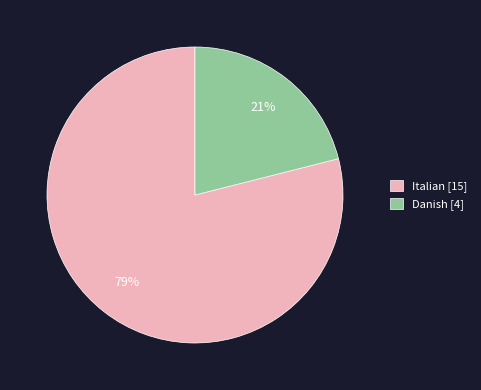

Do Italian [15] and Danish [4] together represent more than half of the pie?

Yes